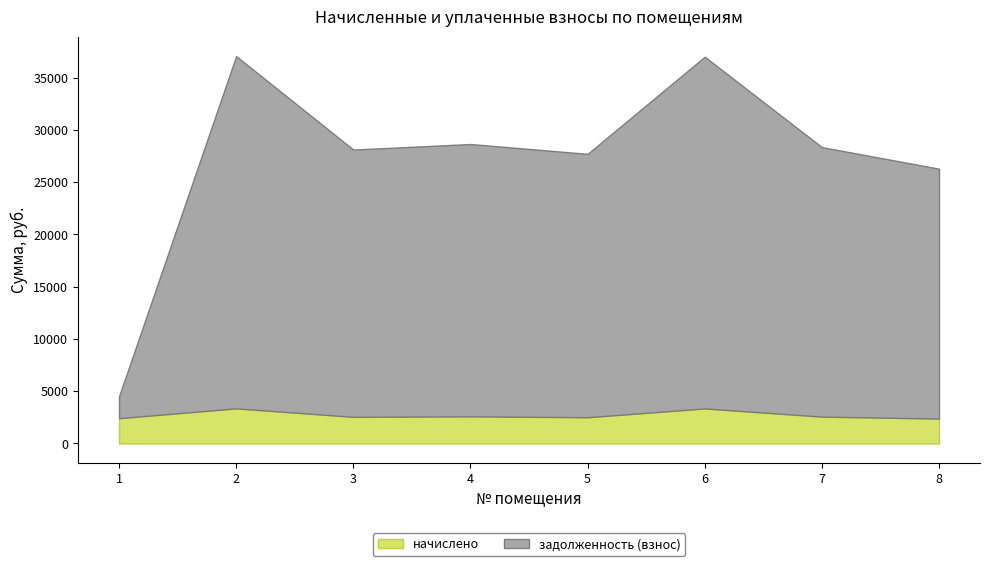

What is the sum of the задолженность (взнос) values at 8 and 2?

57597.0